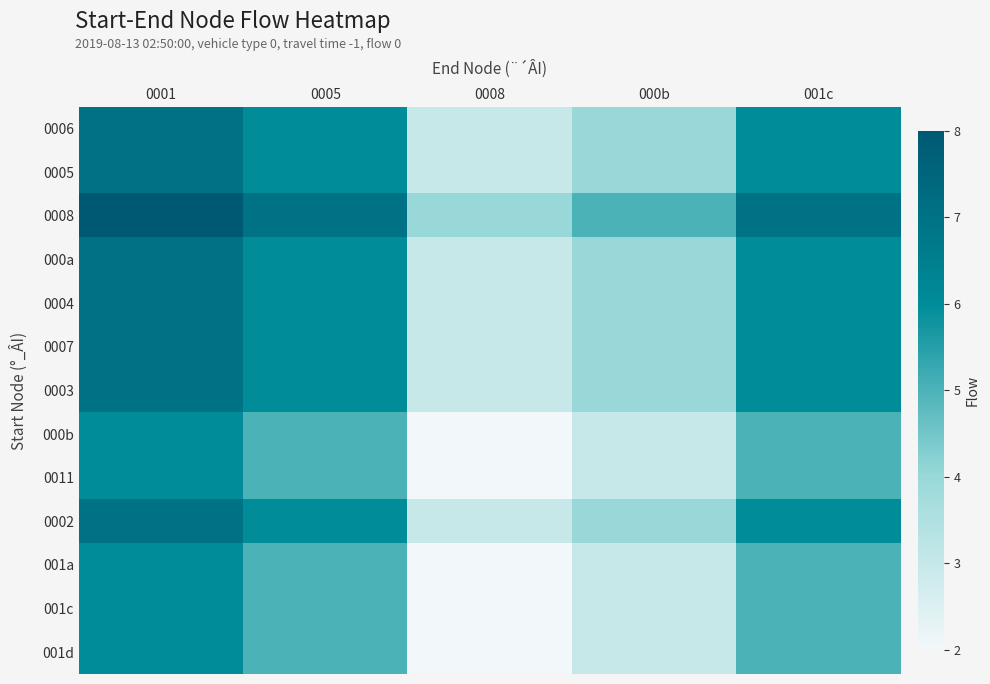

Reading right to left, extract all data points from this chart.

0006: 001c=6	000b=4	0008=3	0005=6	0001=7
0005: 001c=6	000b=4	0008=3	0005=6	0001=7
0008: 001c=7	000b=5	0008=4	0005=7	0001=8
000a: 001c=6	000b=4	0008=3	0005=6	0001=7
0004: 001c=6	000b=4	0008=3	0005=6	0001=7
0007: 001c=6	000b=4	0008=3	0005=6	0001=7
0003: 001c=6	000b=4	0008=3	0005=6	0001=7
000b: 001c=5	000b=3	0008=2	0005=5	0001=6
0011: 001c=5	000b=3	0008=2	0005=5	0001=6
0002: 001c=6	000b=4	0008=3	0005=6	0001=7
001a: 001c=5	000b=3	0008=2	0005=5	0001=6
001c: 001c=5	000b=3	0008=2	0005=5	0001=6
001d: 001c=5	000b=3	0008=2	0005=5	0001=6